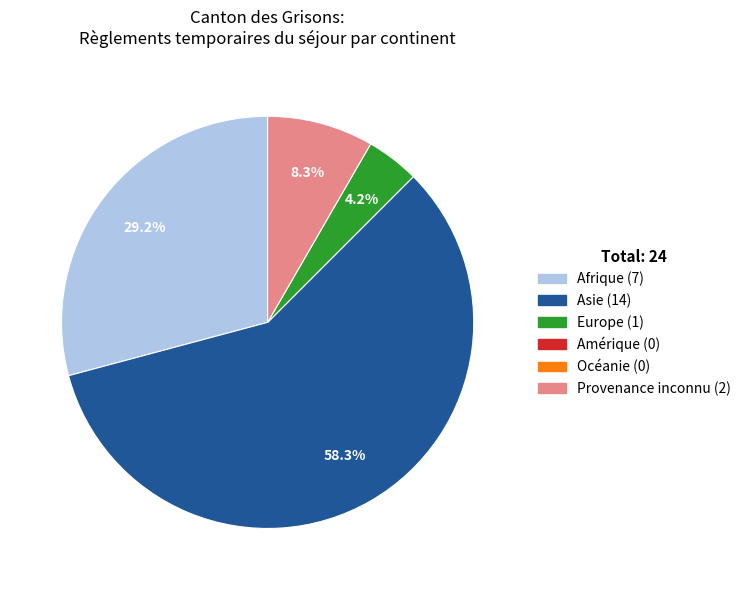

Is there any slice that represents more than half of the pie?

Yes